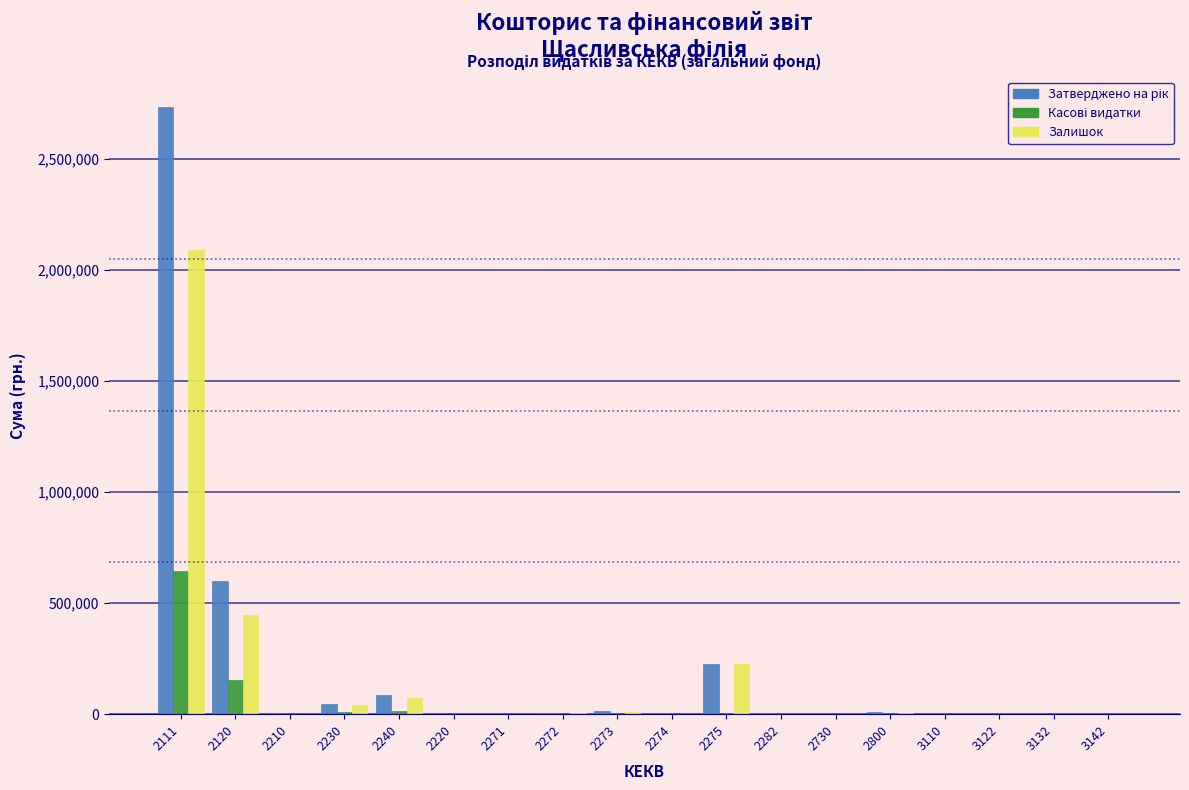

The value of Залишок at 2111 is 2088542.9. True or false?

True